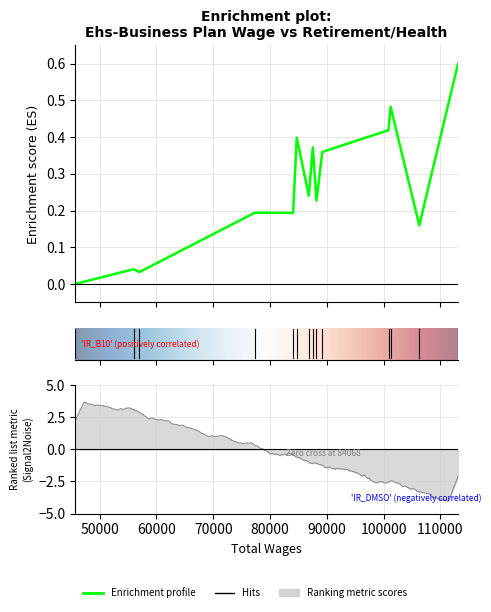

Where is the data nearest to the value 0?

45697.0